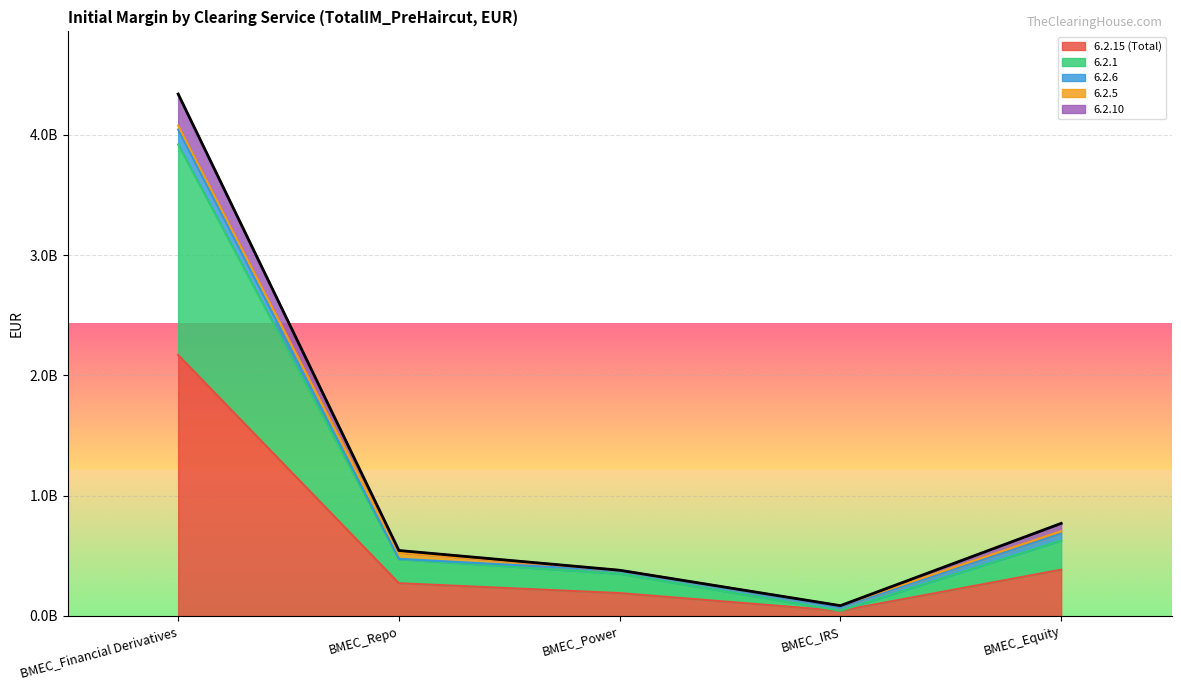

Count the number of categories in the chart.

5